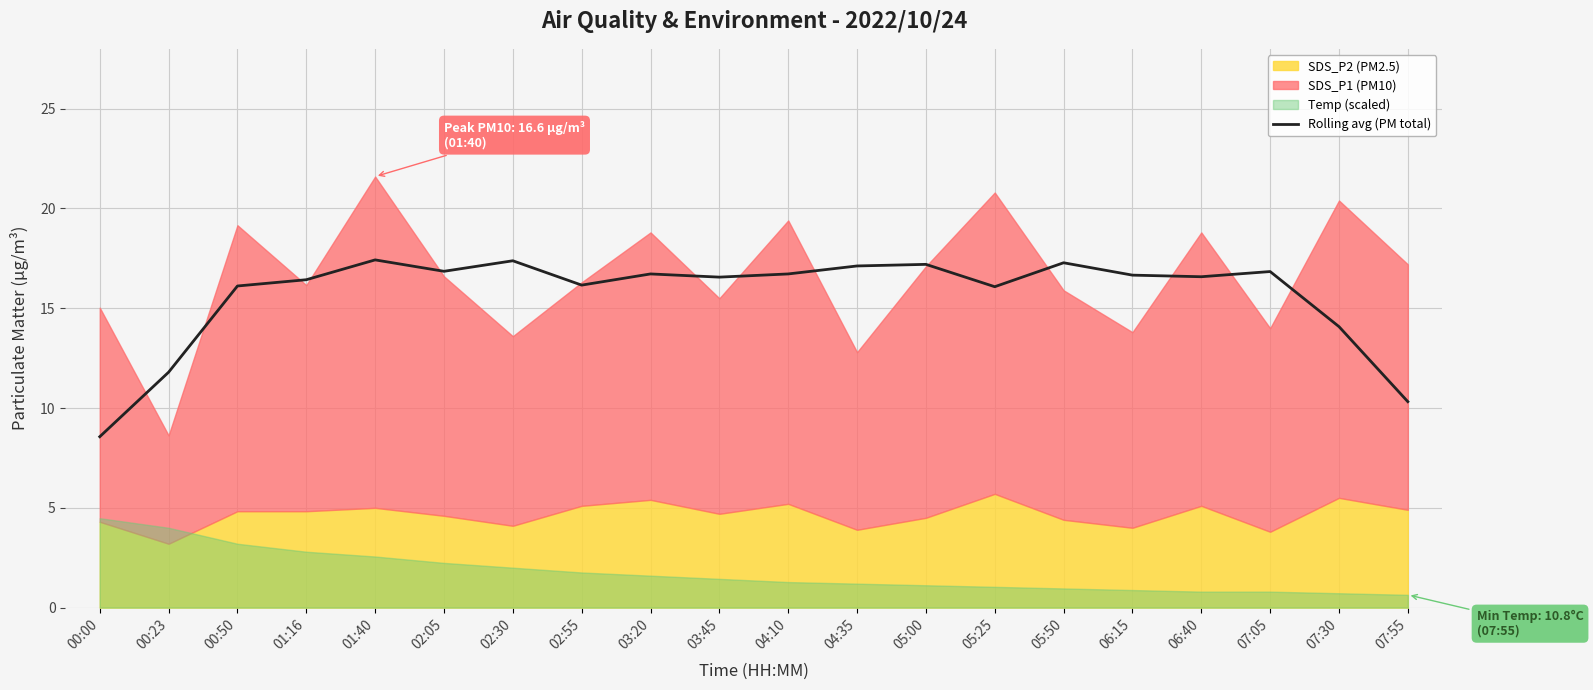

Which category has the lowest value in the Rolling avg (PM total) series?

00:00